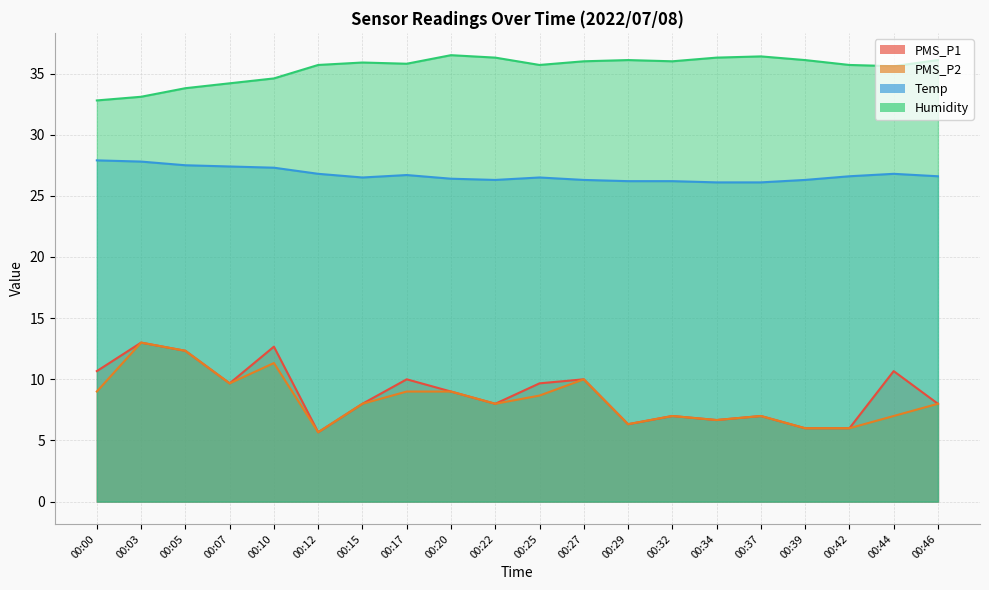

Reading left to right, transcribe all the data shown in this chart.

PMS_P1: 10.7	13.0	12.3	9.7	12.7	5.7	8.0	10.0	9.0	8.0	9.7	10.0	6.3	7.0	6.7	7.0	6.0	6.0	10.7	8.0
PMS_P2: 9.0	13.0	12.3	9.7	11.3	5.7	8.0	9.0	9.0	8.0	8.7	10.0	6.3	7.0	6.7	7.0	6.0	6.0	7.0	8.0
Temp: 27.9	27.8	27.5	27.4	27.3	26.8	26.5	26.7	26.4	26.3	26.5	26.3	26.2	26.2	26.1	26.1	26.3	26.6	26.8	26.6
Humidity: 32.8	33.1	33.8	34.2	34.6	35.7	35.9	35.8	36.5	36.3	35.7	36.0	36.1	36.0	36.3	36.4	36.1	35.7	35.6	36.1